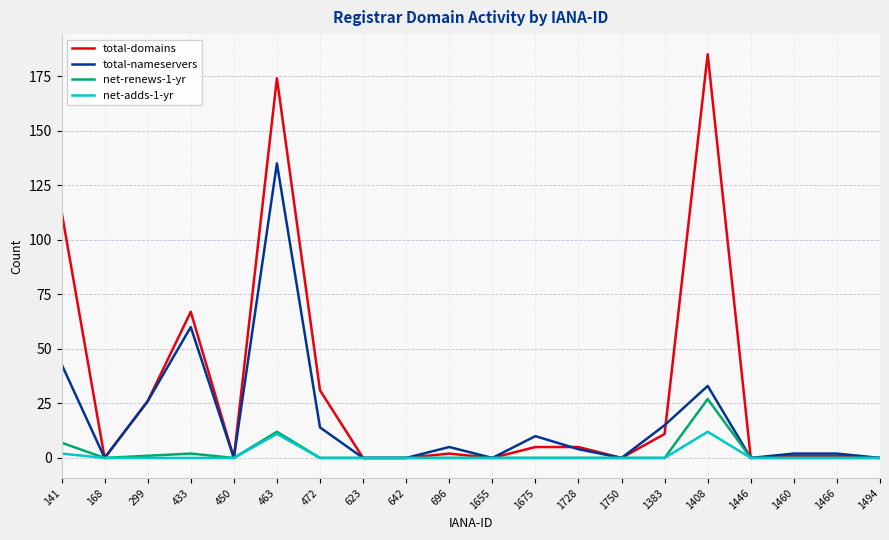

What is the total value across all series at 433?

129